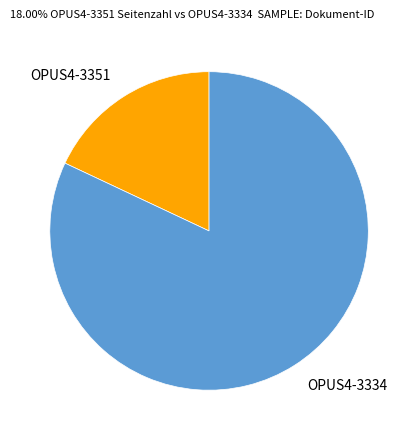

Which slice represents more than half of the pie?

OPUS4-3334